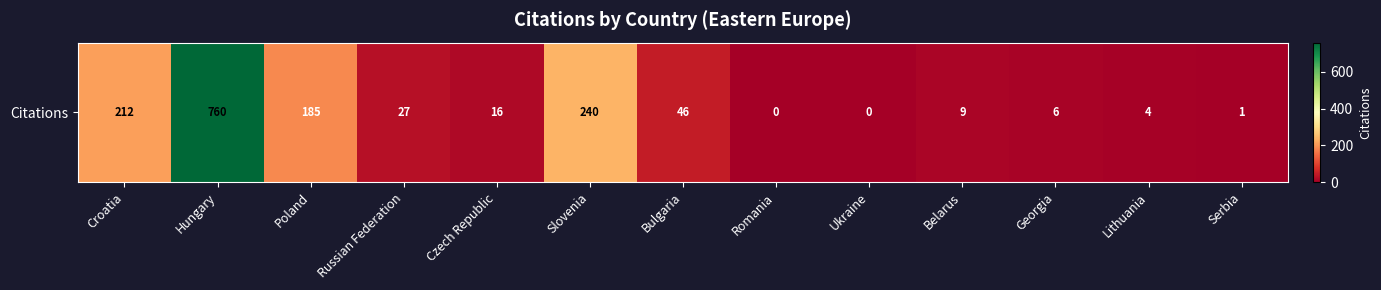

Is it true that the value at Lithuania is 1?

False